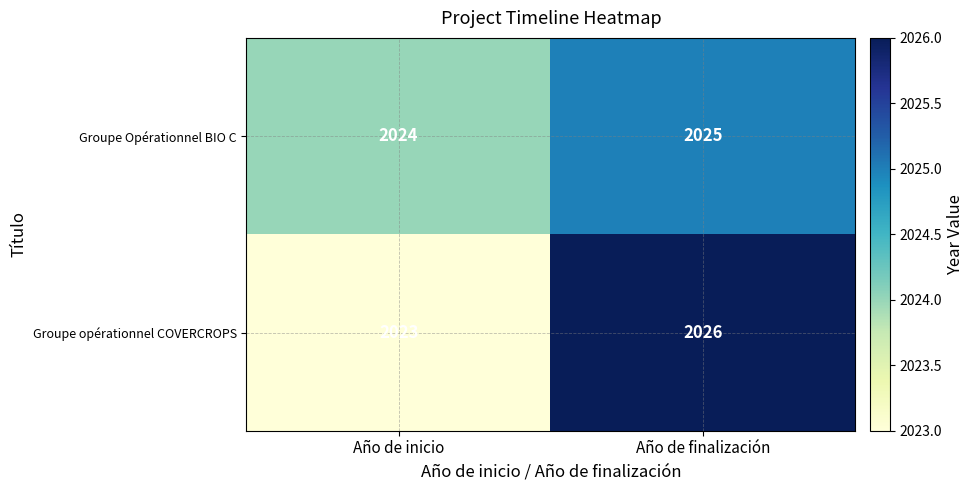

What is the sum of the Groupe Opérationnel BIO C values at Año de finalización and Año de inicio?

4049